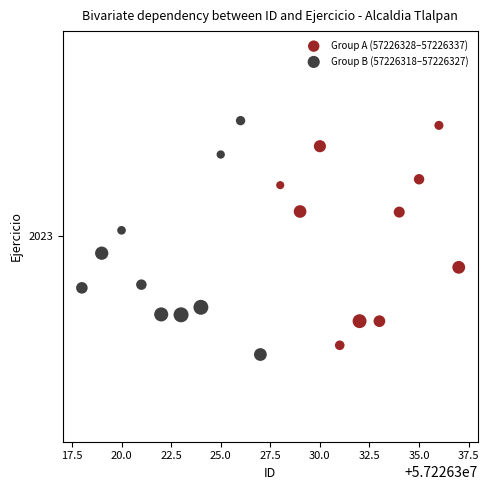

What are all the series names shown in the legend?

Group A (57226328–57226337), Group B (57226318–57226327)